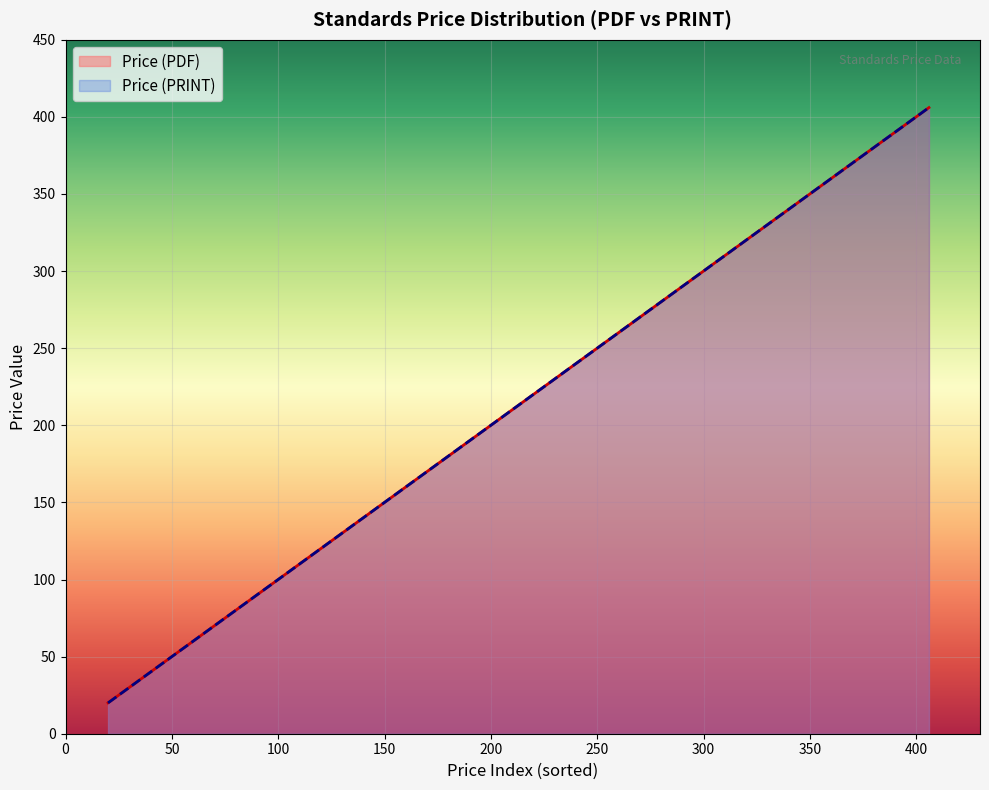

Does the chart display data point markers on the line(s)?

No